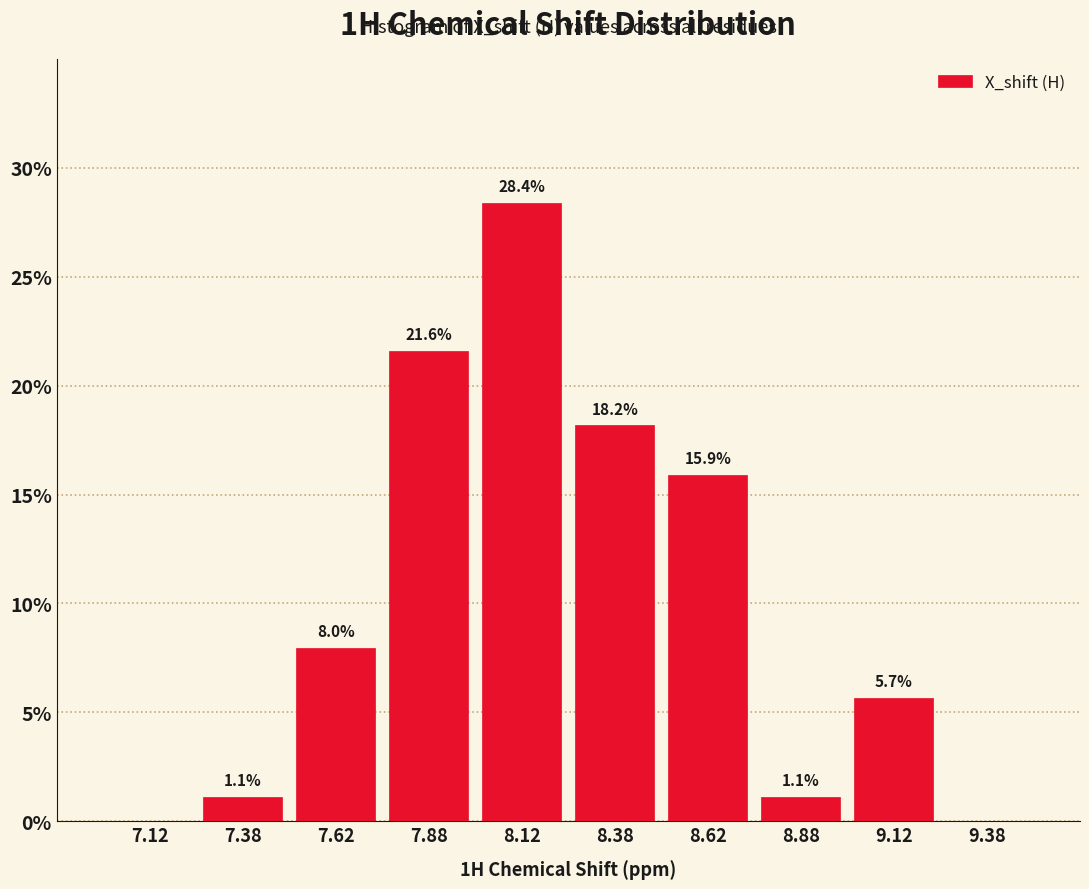

Over which range of the x-axis is the bar tallest?

8.00 to 8.25